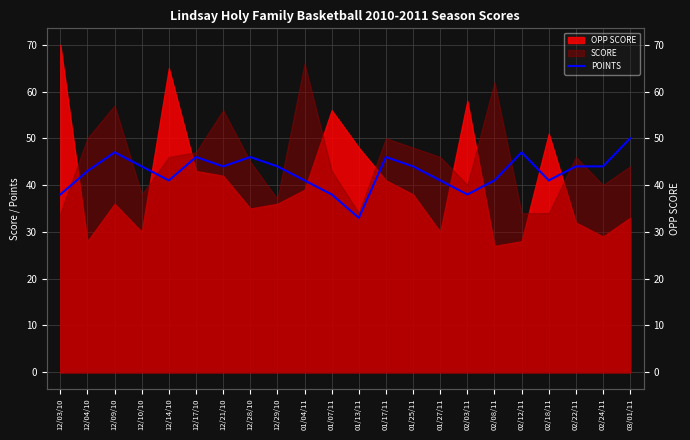

Reading right to left, extract all data points from this chart.

50	44	44	41	47	41	38	41	44	46	33	38	41	44	46	44	46	41	44	47	43	38